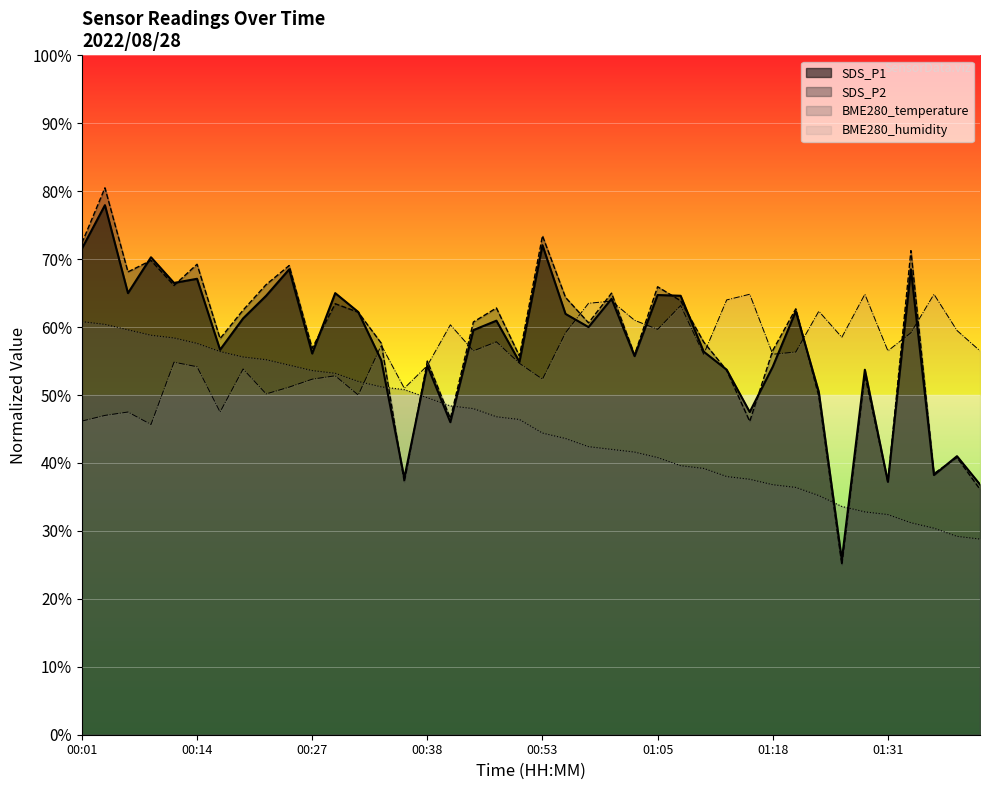

Does the chart display data point markers on the line(s)?

No